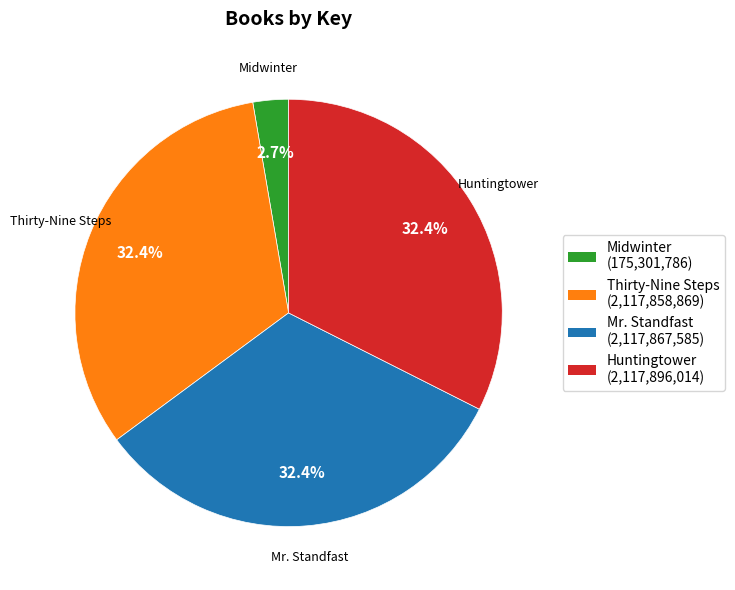

To the nearest percent, what is the combined percentage of Thirty-Nine Steps and Huntingtower?

65%